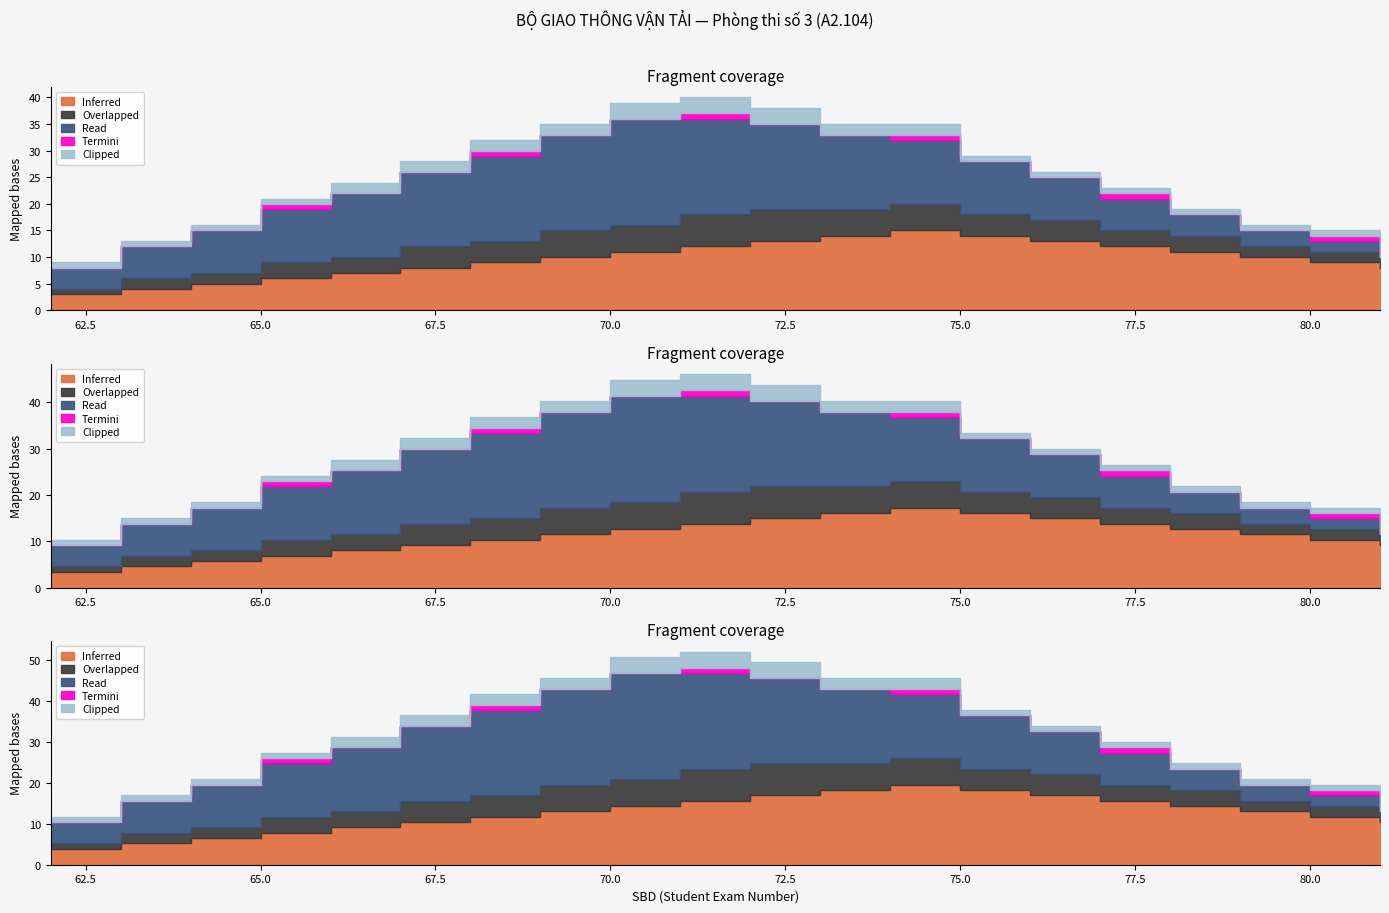

What is the difference between the maximum and minimum values in the Clipped series?

2